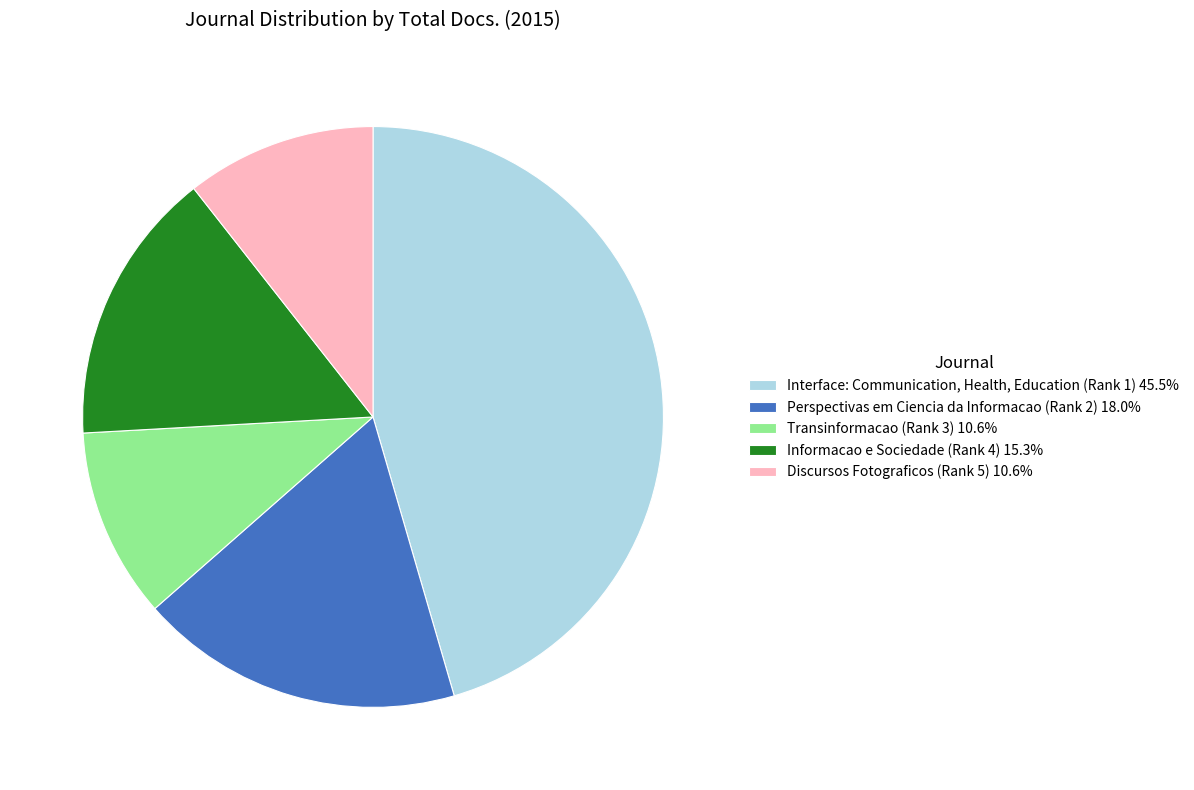

Does Interface: Communication, Health, Education (Rank 1) account for over 50% of the chart?

No